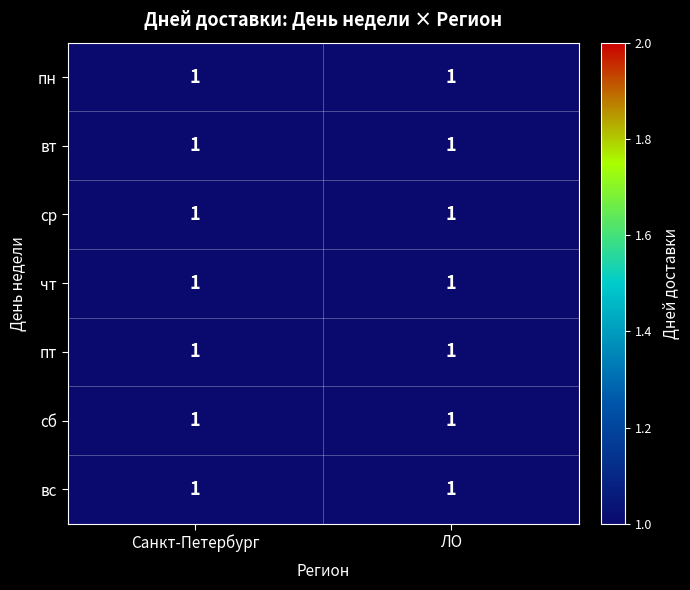

Rank the series by their maximum value, from lowest to highest.

Санкт-Петербург, ЛО